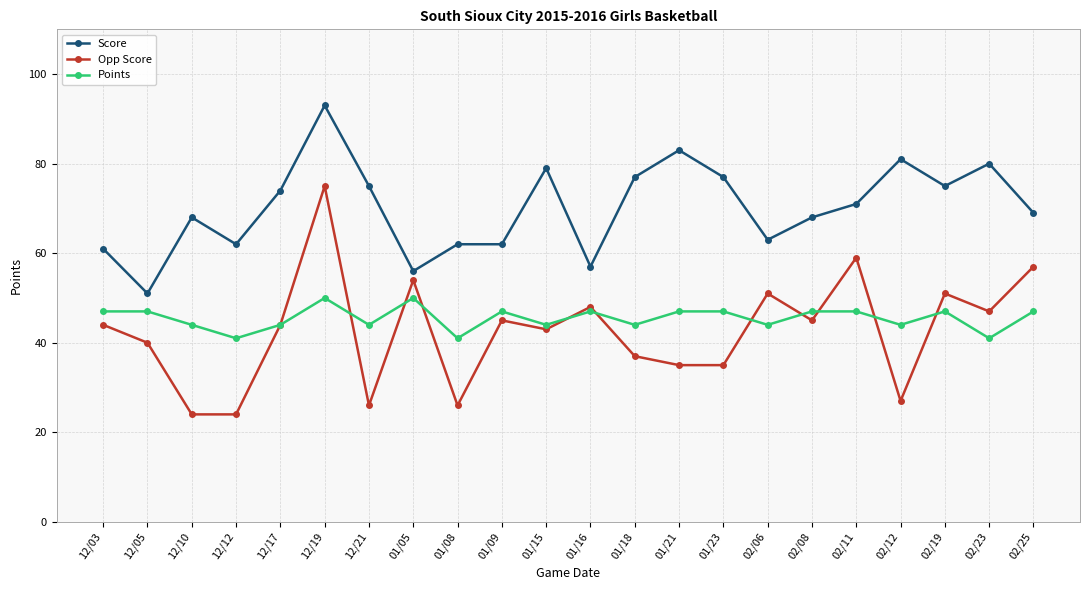

What is the highest value of the Points series?

50